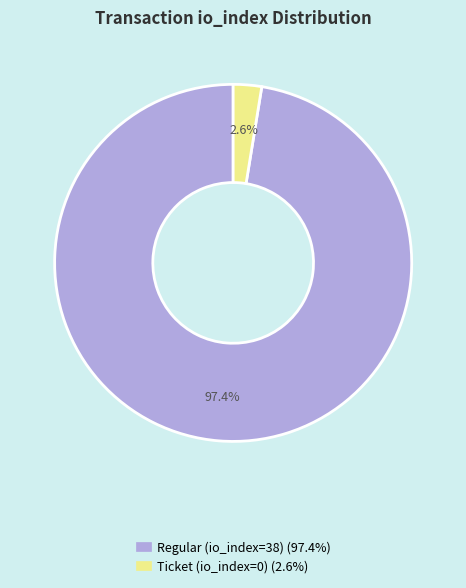

Count the number of slices in the pie.

2